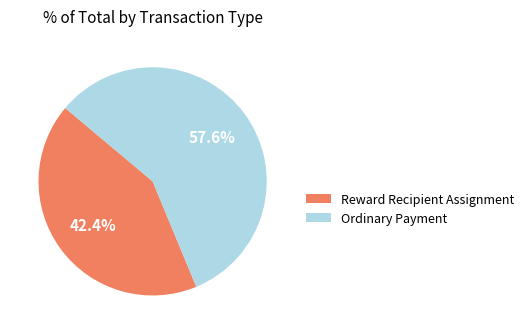

What is the total percentage of Reward Recipient Assignment and Ordinary Payment?

100.0%